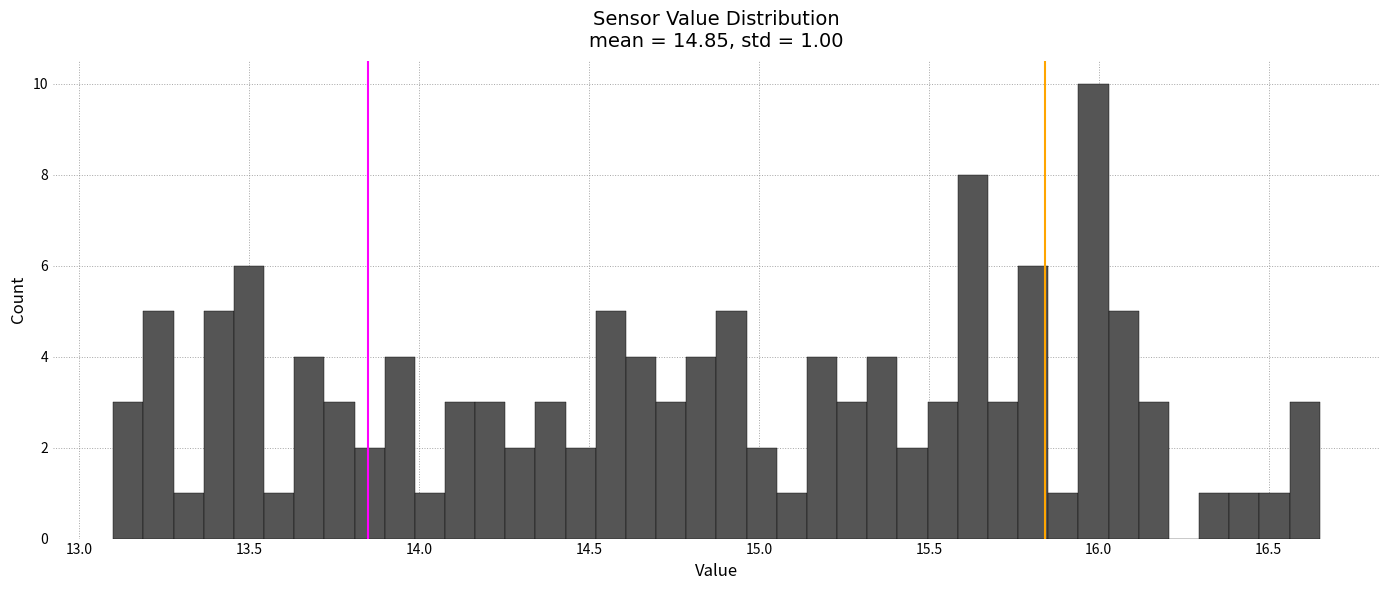

Read against the x-axis, roughly where is the centre of the tallest bar?

16.00